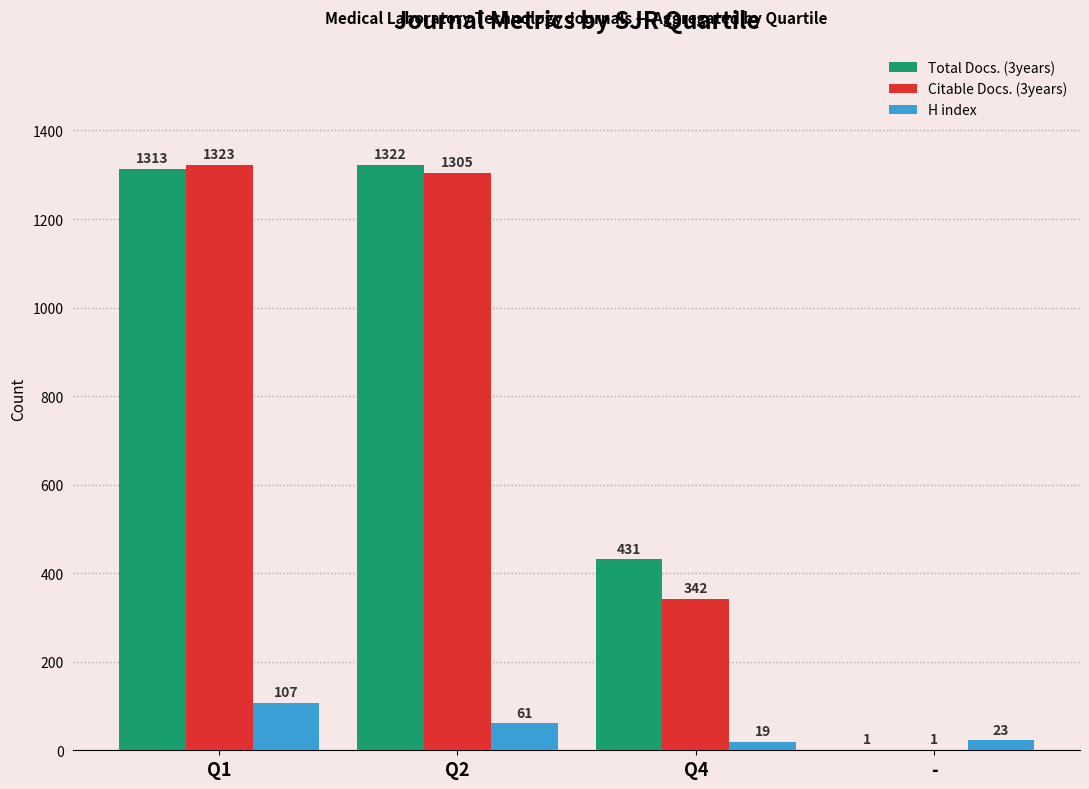

Reading right to left, transcribe all the data shown in this chart.

Total Docs. (3years): 1	431	1322	1313
Citable Docs. (3years): 1	342	1305	1323
H index: 23	19	61	107